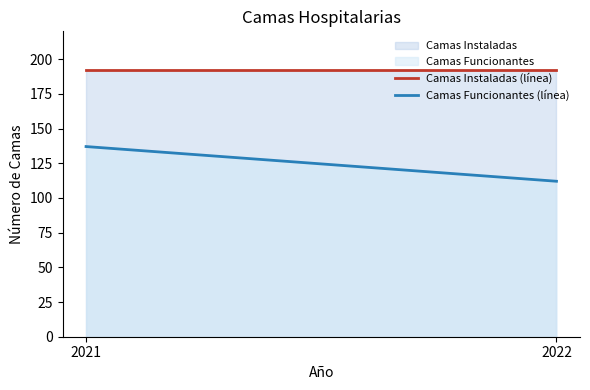

What is the difference between the Camas Funcionantes values at 2022 and 2021?

25